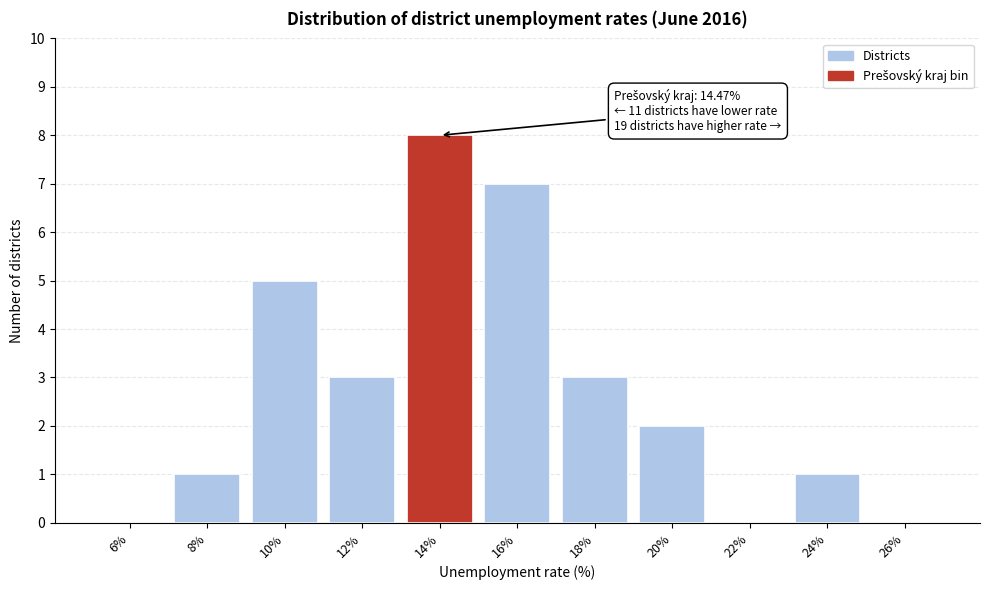

Reading left to right, transcribe all the data shown in this chart.

6%=0	8%=1	10%=5	12%=3	14%=8	16%=7	18%=3	20%=2	22%=0	24%=1	26%=0